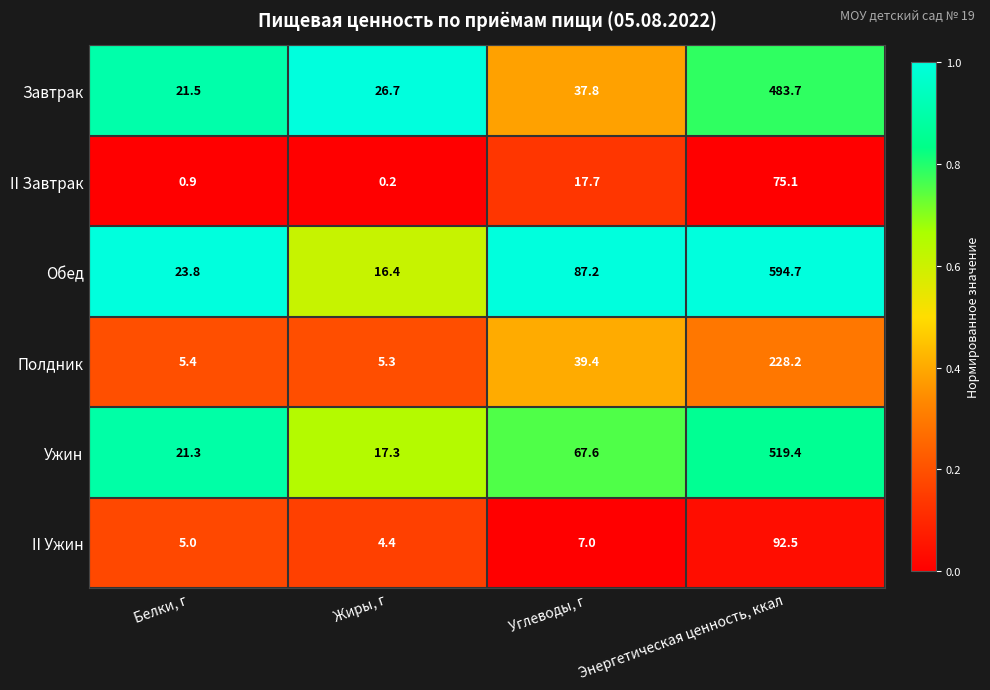

Which series has the widest spread of values?

Обед